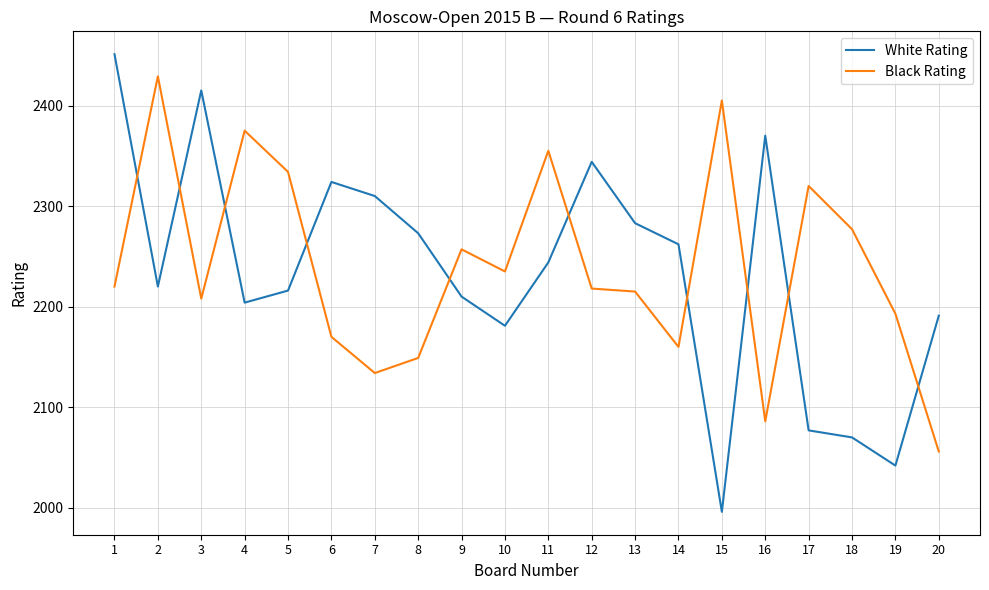

At how many categories does at least one series exceed 2266?

15